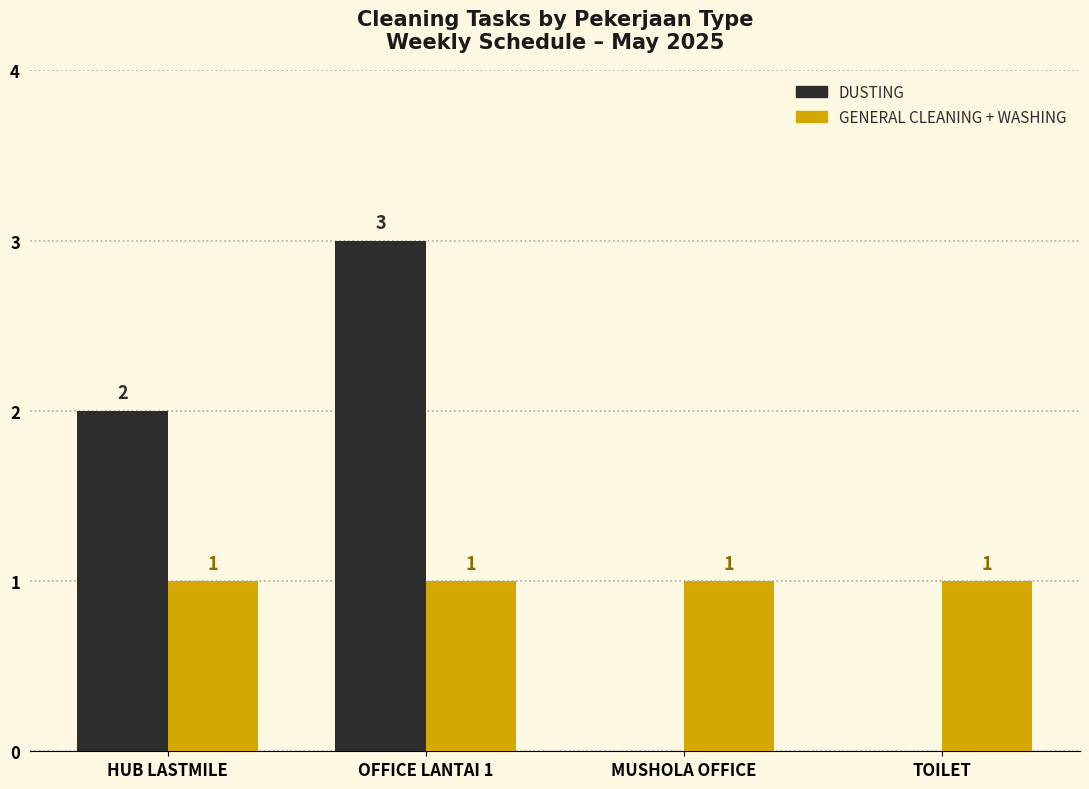

What are all the series names shown in the legend?

DUSTING, GENERAL CLEANING + WASHING